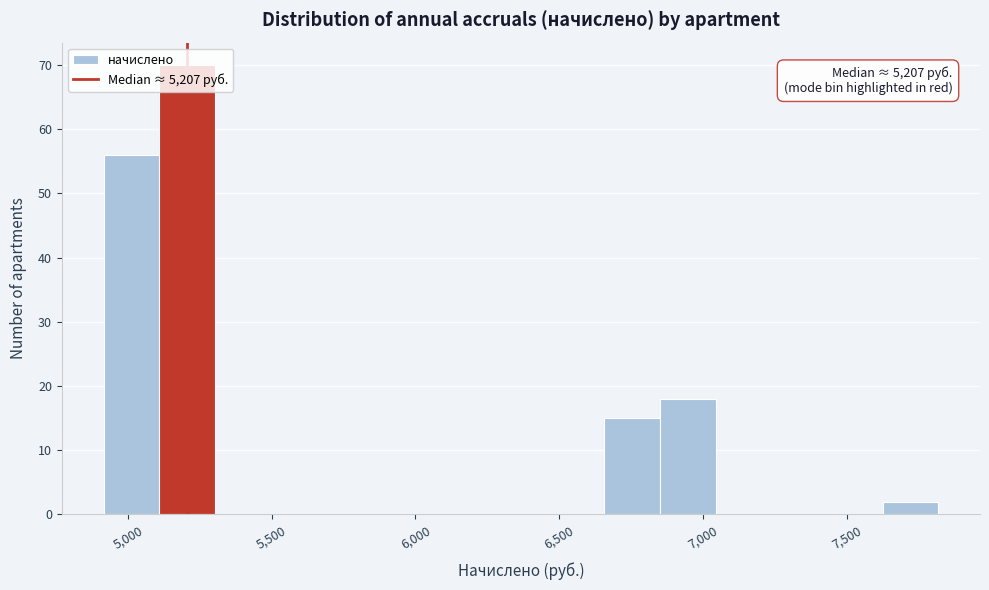

Read against the x-axis, roughly where is the centre of the tallest bar?

5200